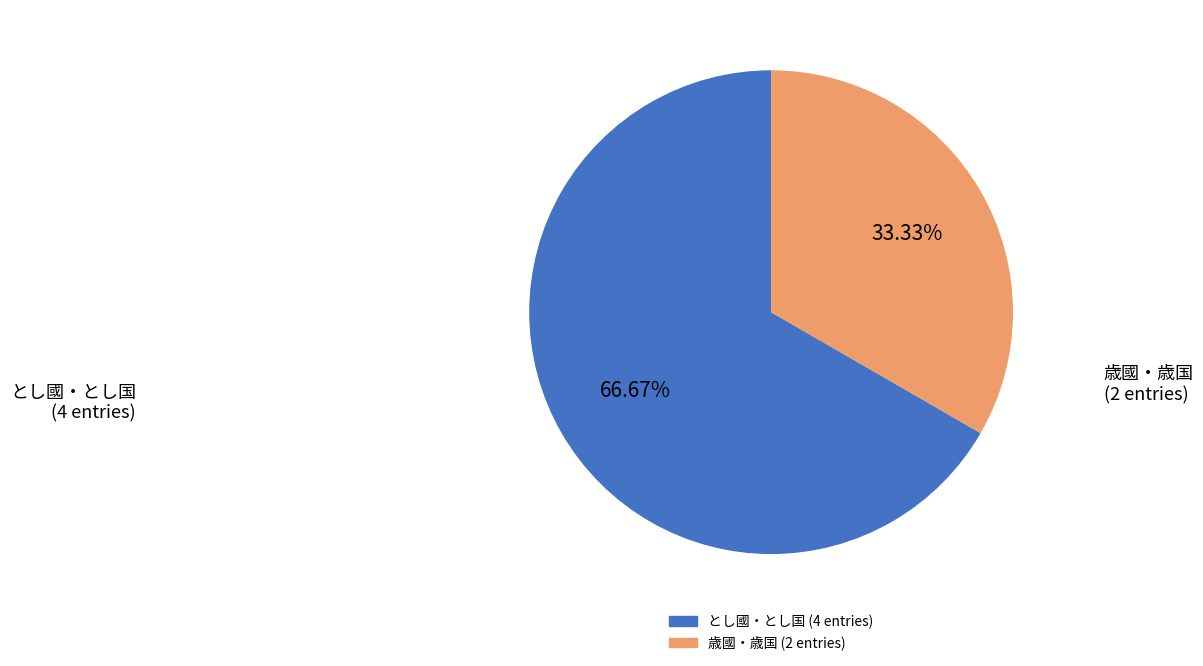

To the nearest percent, what is the average slice percentage?

50%